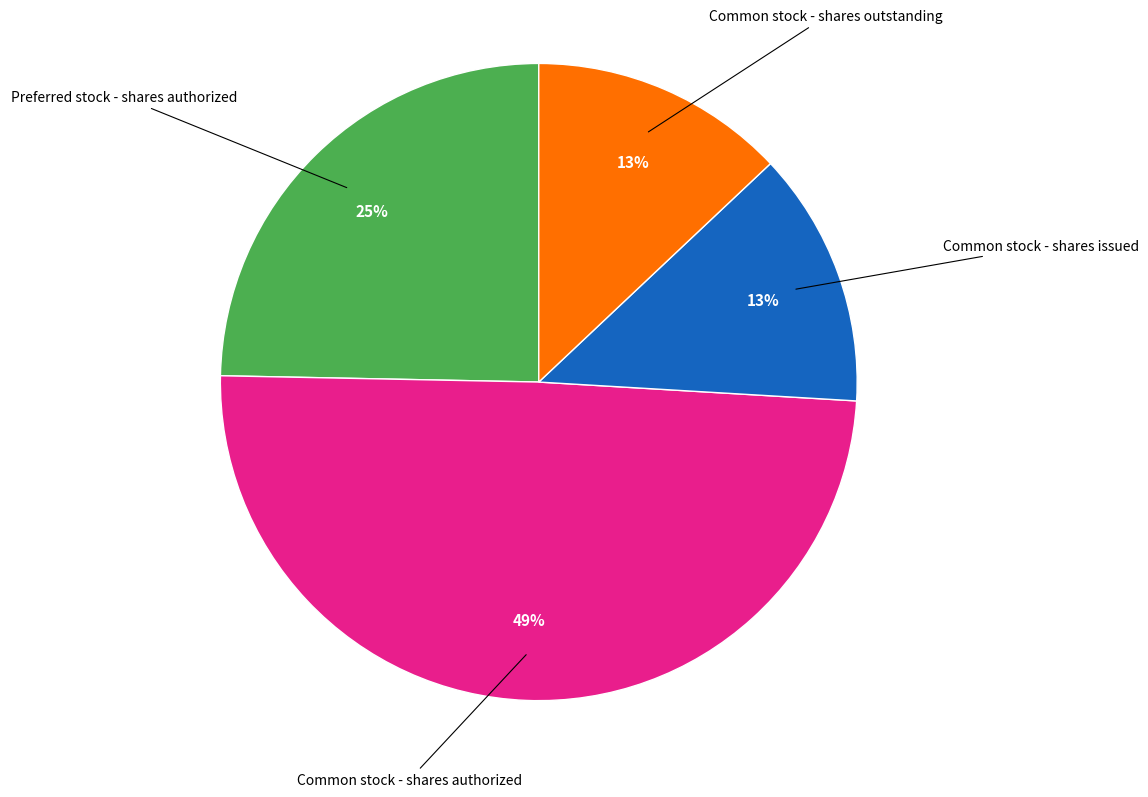

Is there a majority slice in this chart?

No